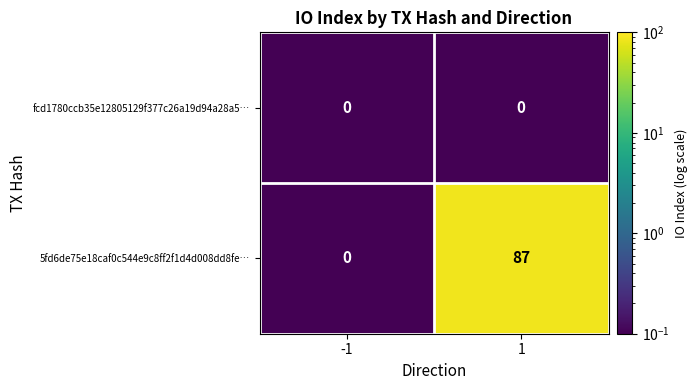

Reading left to right, what are all the values shown in this chart?

fcd1780ccb35e12805129f377c26a19d94a28a5…: 0	0
5fd6de75e18caf0c544e9c8ff2f1d4d008dd8fe…: 0	87